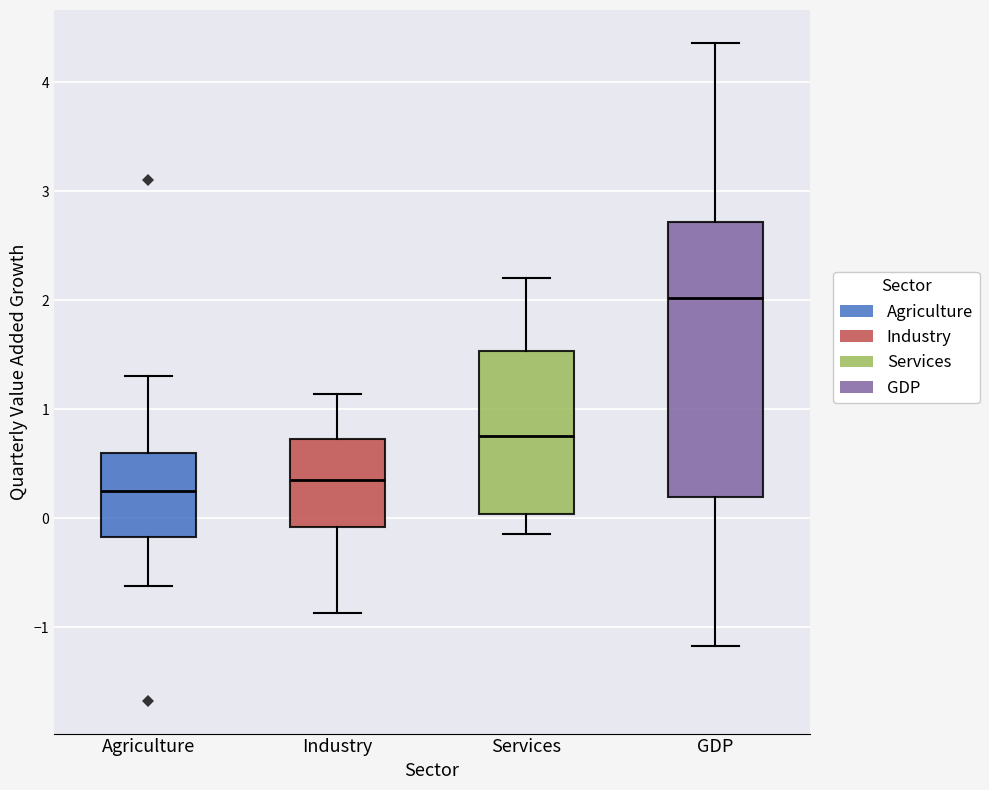

Reading left to right, read every box against the y-axis: the position of its median line, the range the box covers, and the ends of its whiskers. The values are not printed on the chart, so give them approximately, as read against the axis.

Agriculture: median 0.3, box -0.2 to 0.6, whiskers -0.6 to 1.3
Industry: median 0.4, box -0.1 to 0.7, whiskers -0.9 to 1.1
Services: median 0.8, box 0.0 to 1.5, whiskers -0.1 to 2.2
GDP: median 2.0, box 0.2 to 2.7, whiskers -1.2 to 4.4